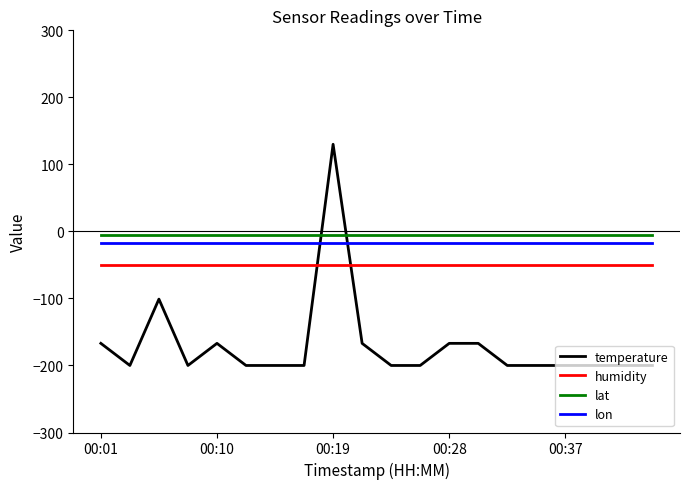

Which series has the widest spread of values?

temperature